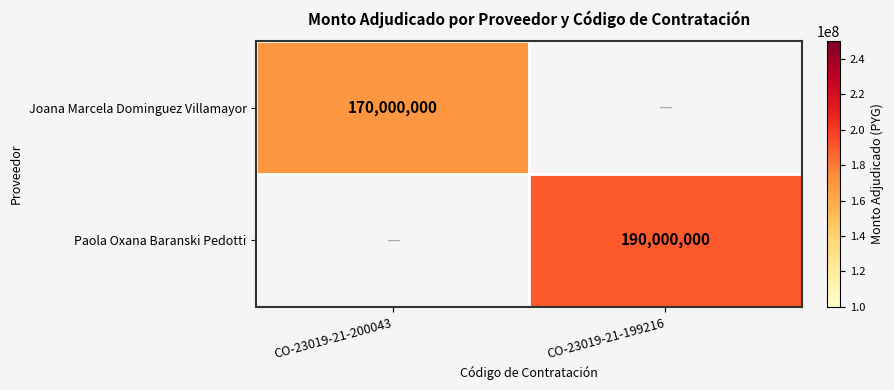

The value of Joana Marcela Dominguez Villamayor at CO-23019-21-200043 is 170000000. True or false?

True